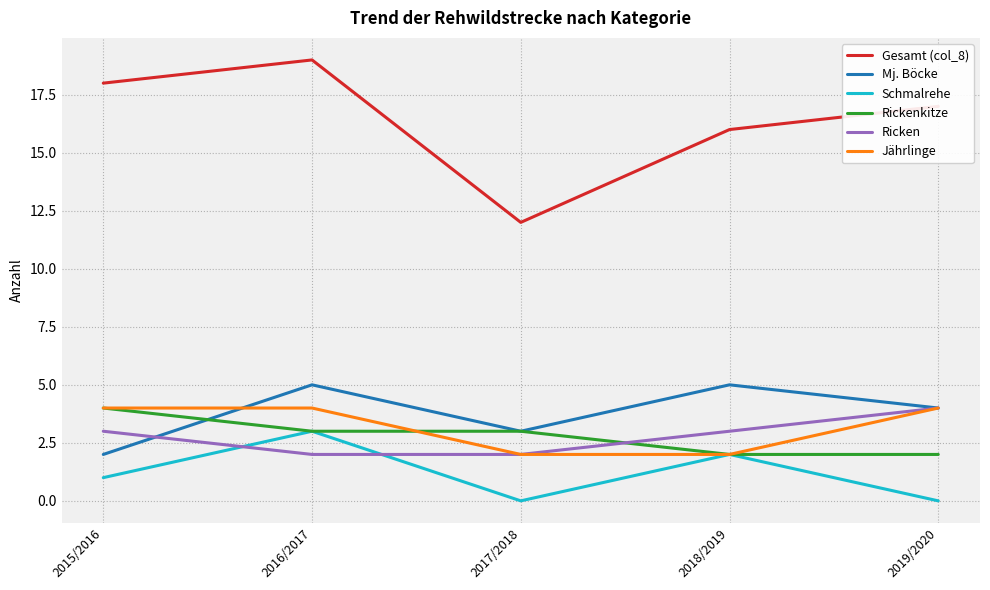

What is the difference between the Mj. Böcke values at 2018/2019 and 2017/2018?

2